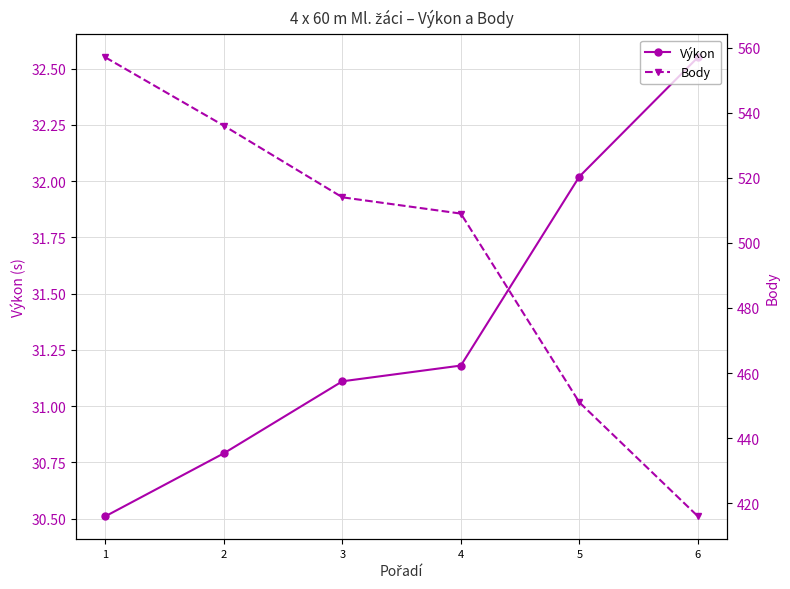

What is the total value across all series at 6?

448.6